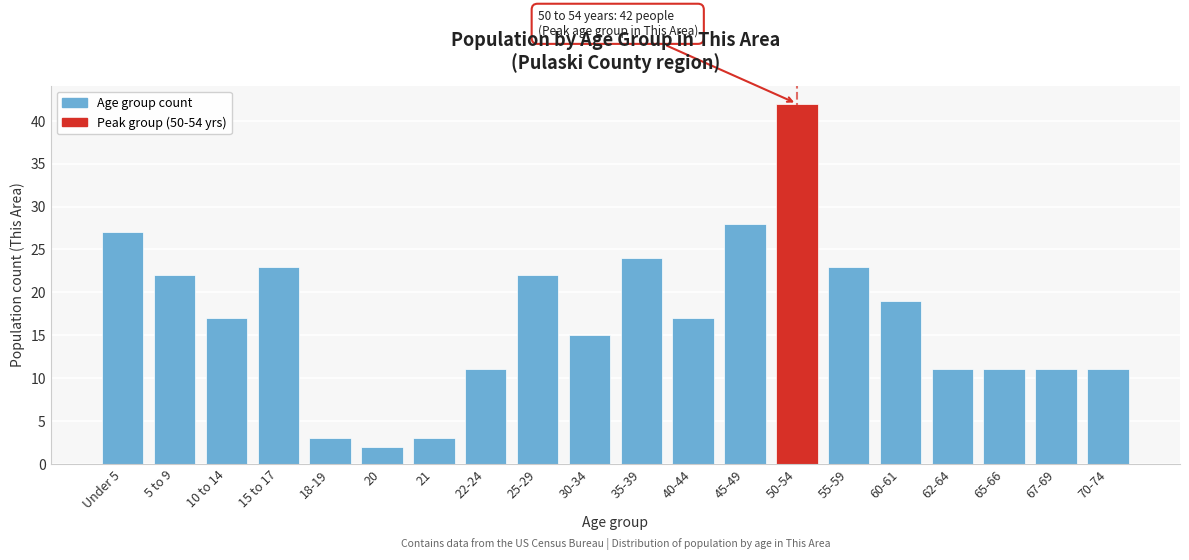

Reading left to right, what are all the values shown in this chart?

Under 5=27	5 to 9=22	10 to 14=17	15 to 17=23	18-19=3	20=2	21=3	22-24=11	25-29=22	30-34=15	35-39=24	40-44=17	45-49=28	50-54=42	55-59=23	60-61=19	62-64=11	65-66=11	67-69=11	70-74=11